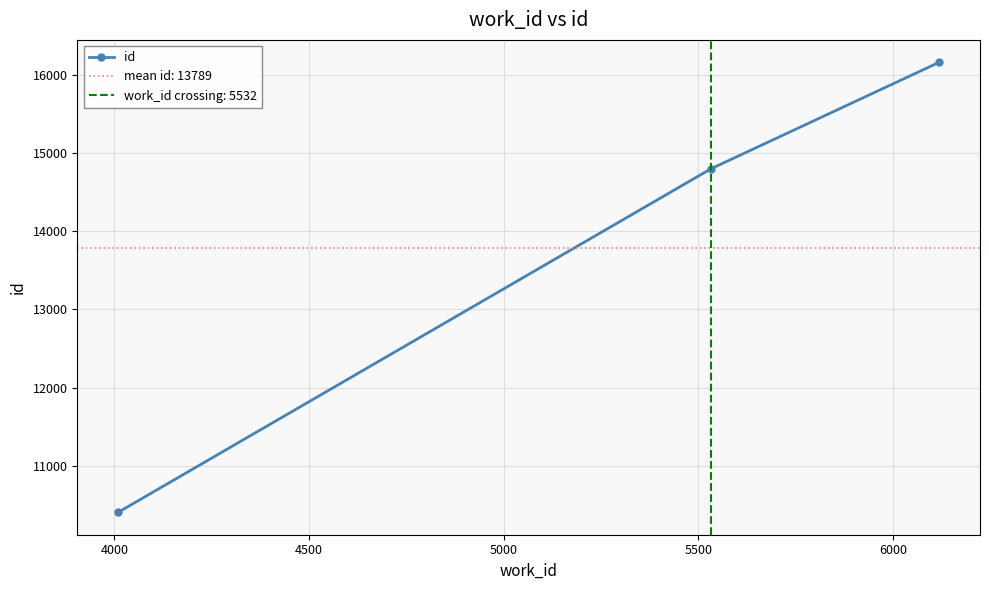

What is the highest value of the id series?

16161